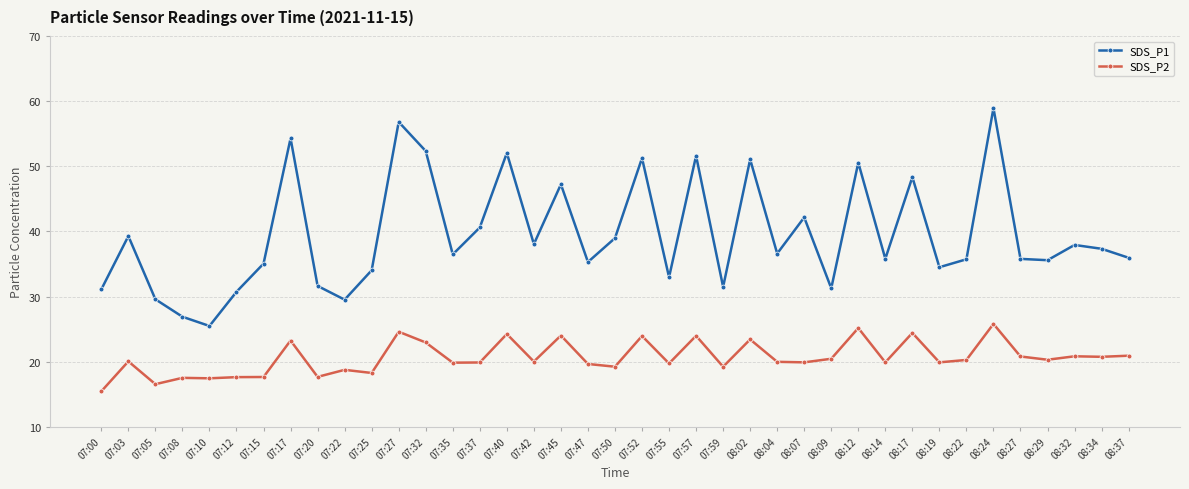

Is it true that SDS_P1 equals 55.4 at 07:35?

False